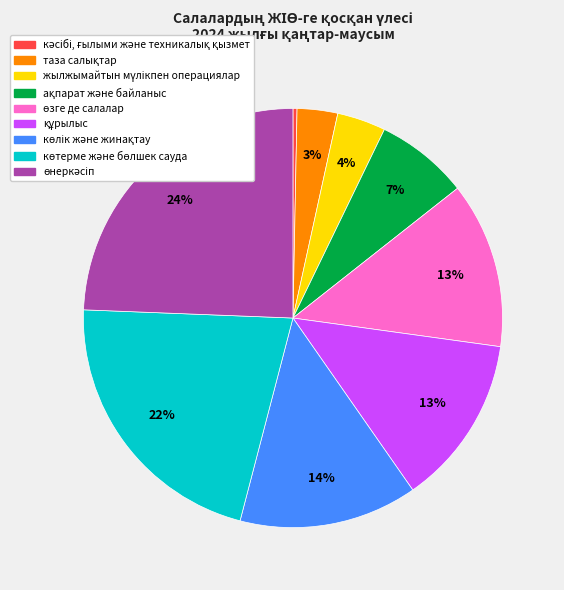

How many slices are in this pie chart?

9